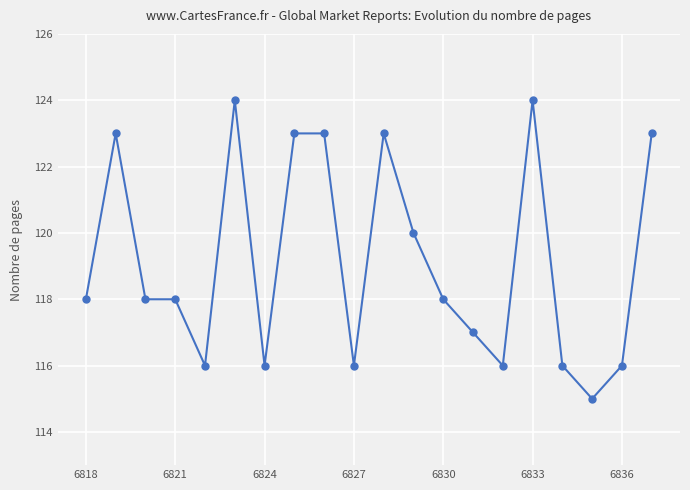

What is the minimum value shown in the chart?

115